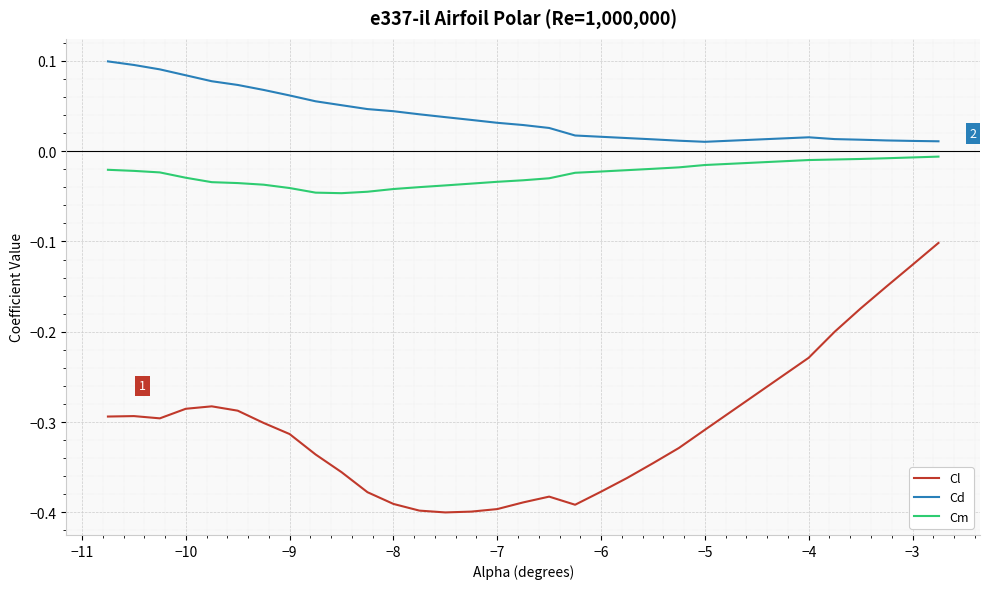

List the series in order of their overall mean, lowest first.

Cl, Cm, Cd